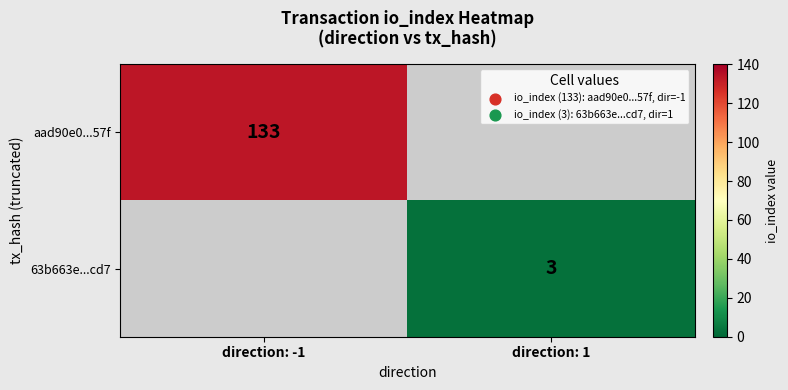

True or false: 63b663e...cd7 has a value of 3 at direction: 1.

True